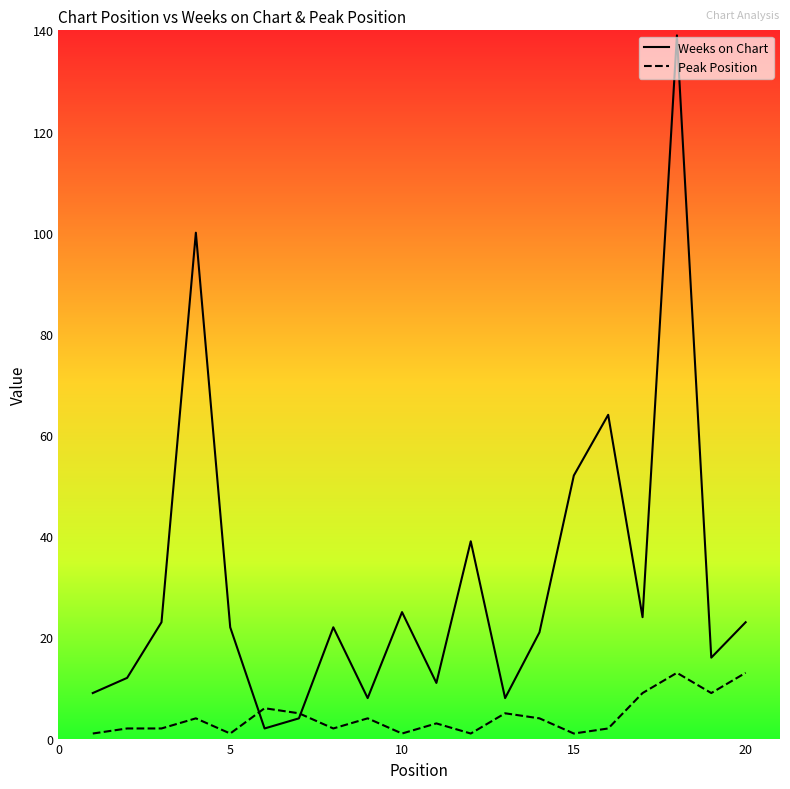

Which series has the largest range (max minus min)?

Weeks on Chart